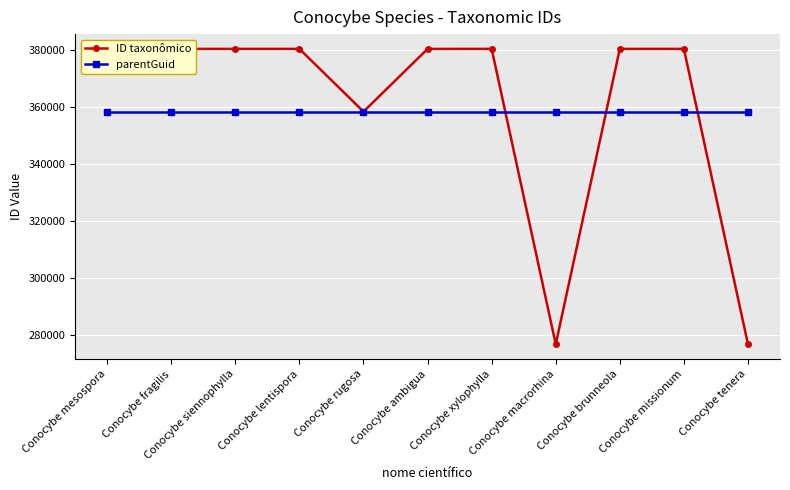

Which series has the largest total across all categories?

ID taxonômico